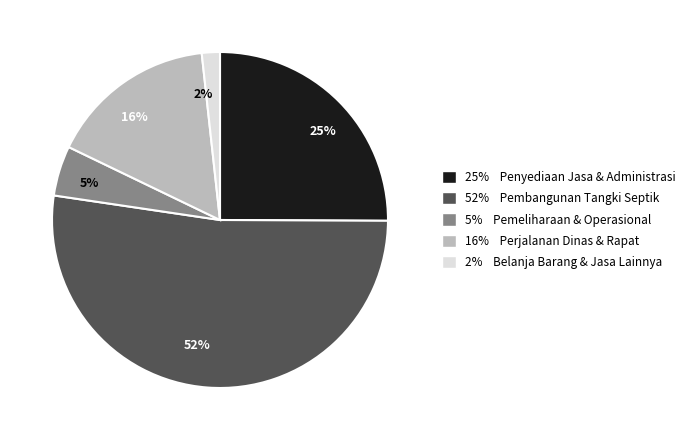

Does any single category account for the majority?

Yes